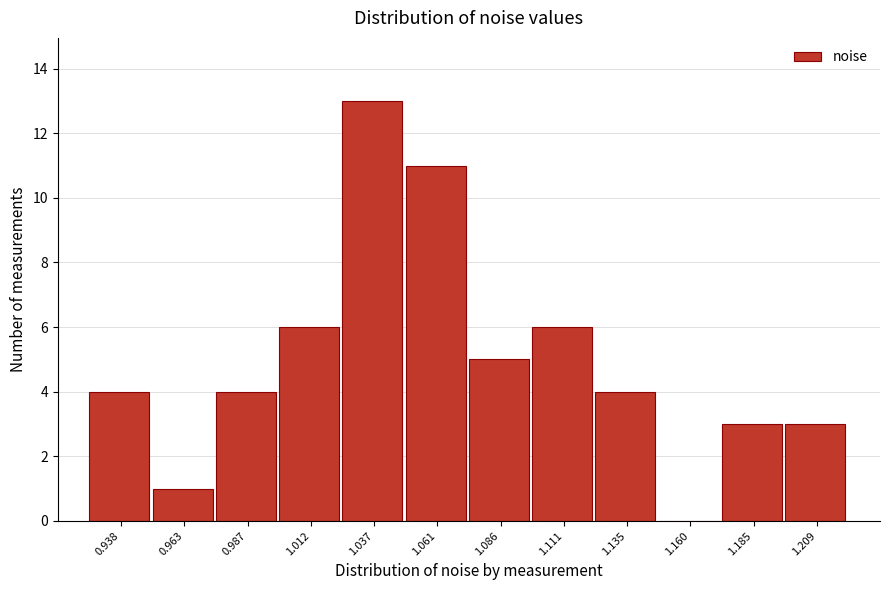

Reading left to right, extract all data points from this chart.

0.938=4	0.963=1	0.987=4	1.012=6	1.037=13	1.061=11	1.086=5	1.111=6	1.135=4	1.160=0	1.185=3	1.209=3